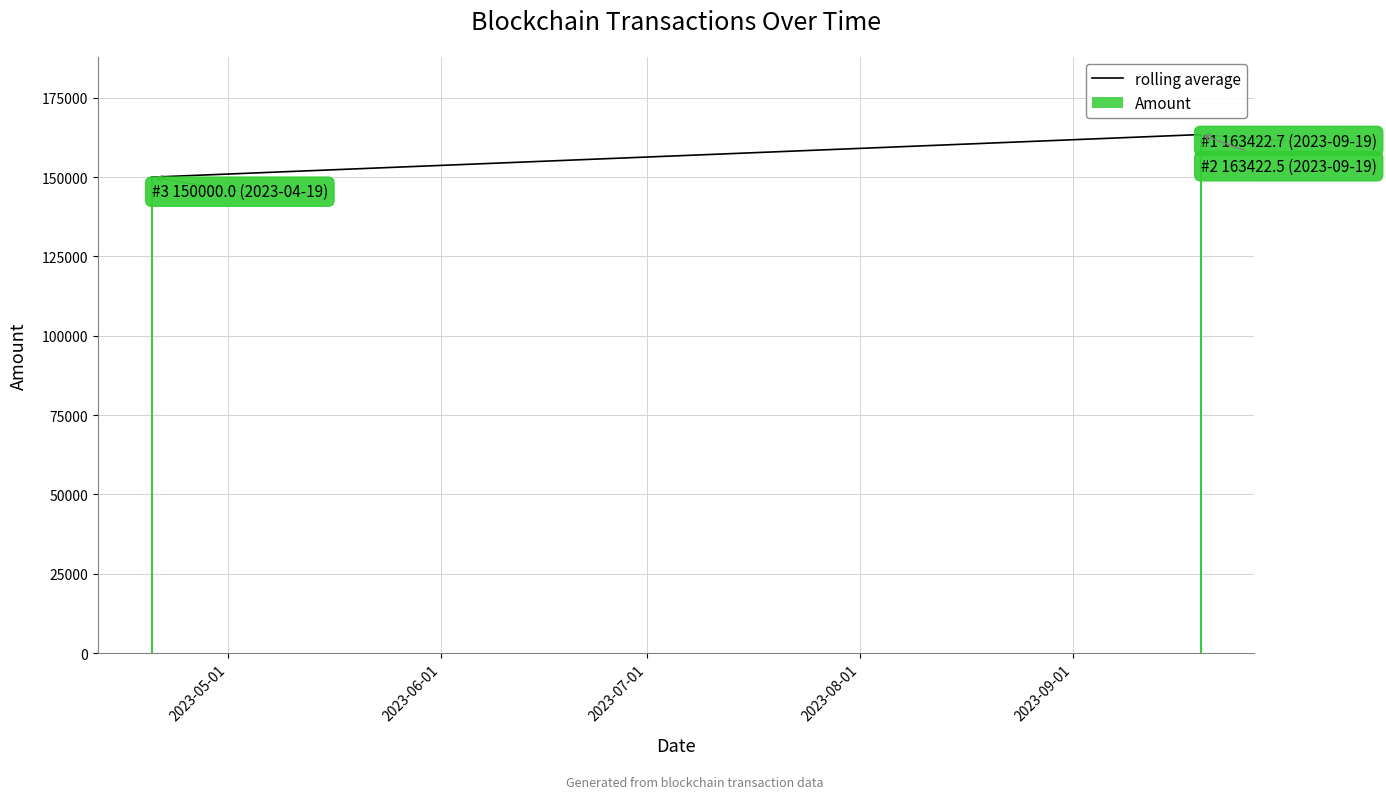

What is the minimum value for Amount?

149998.7